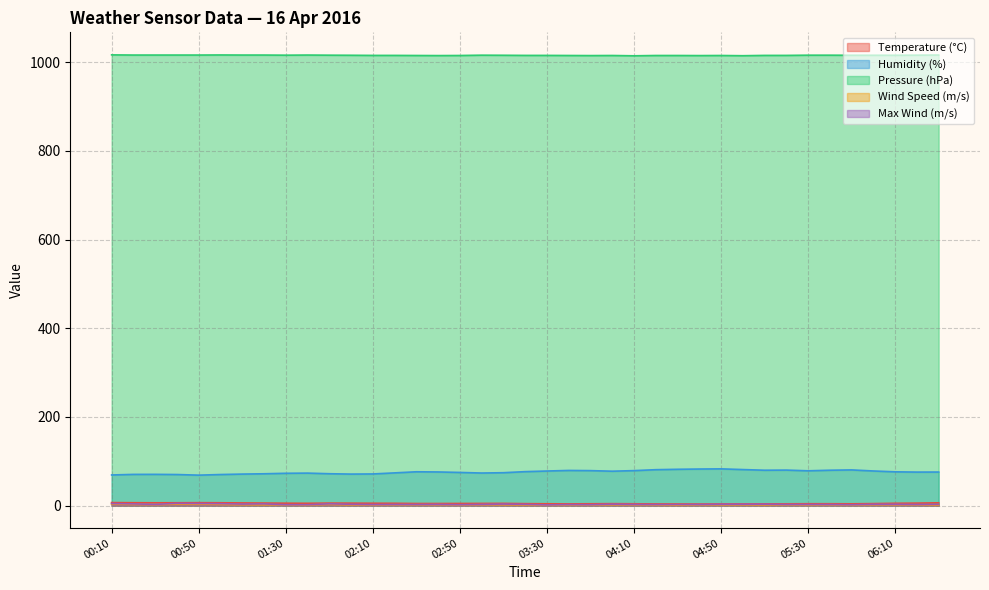

What is the maximum value shown in the chart?

1016.8